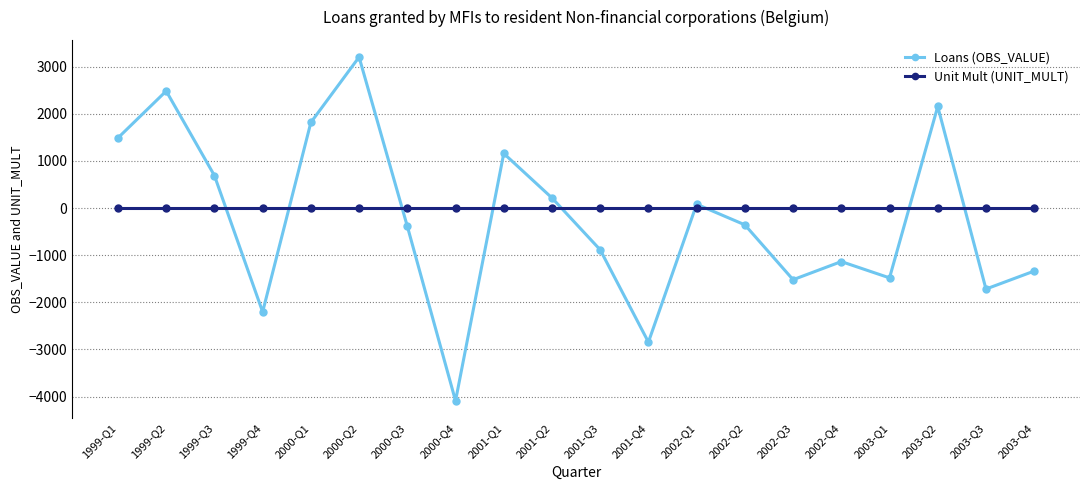

How many lines are shown in the chart?

2